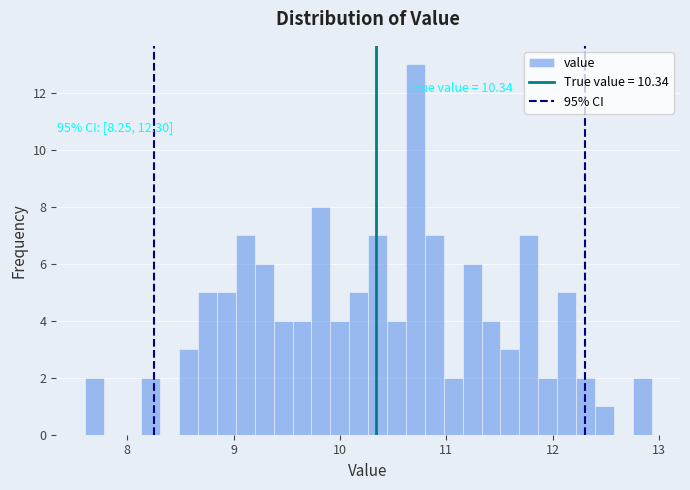

Around what value on the x-axis is the tallest bar? Give the approximate position of its centre, as read against the axis.

10.7